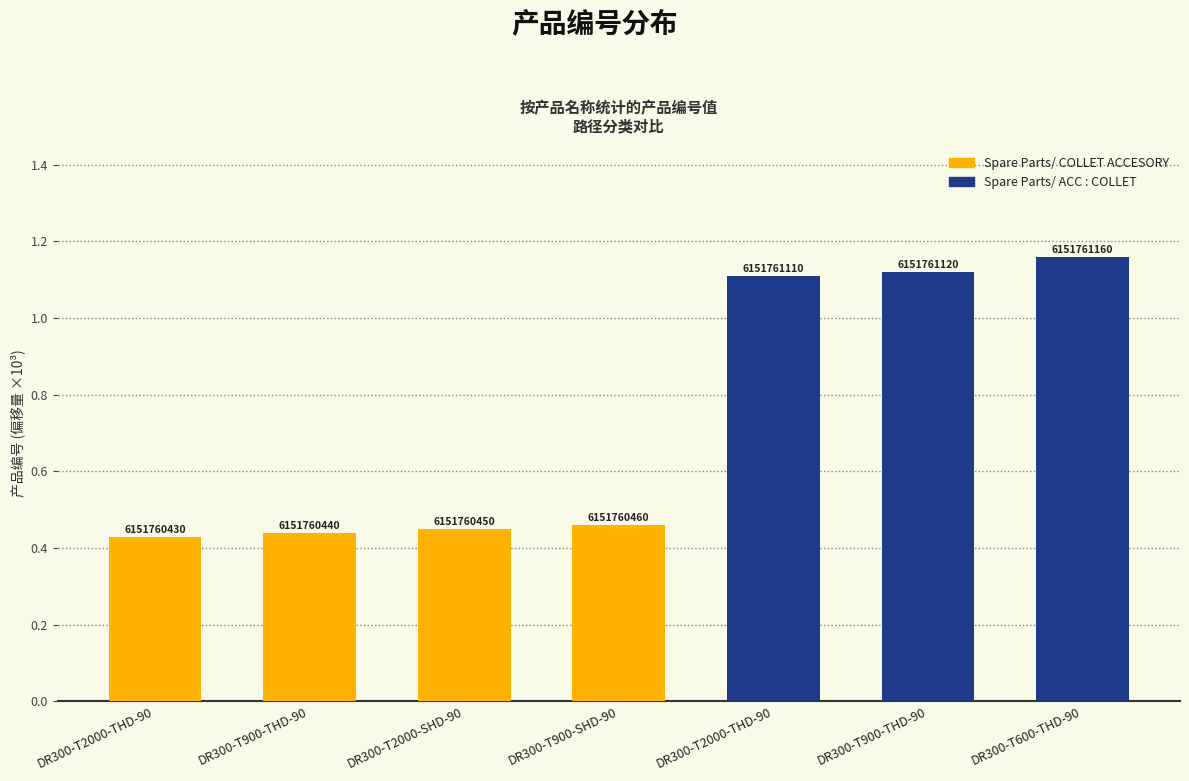

Which has a higher value, DR300-T2000-THD-90 or DR300-T2000-THD-90?

DR300-T2000-THD-90